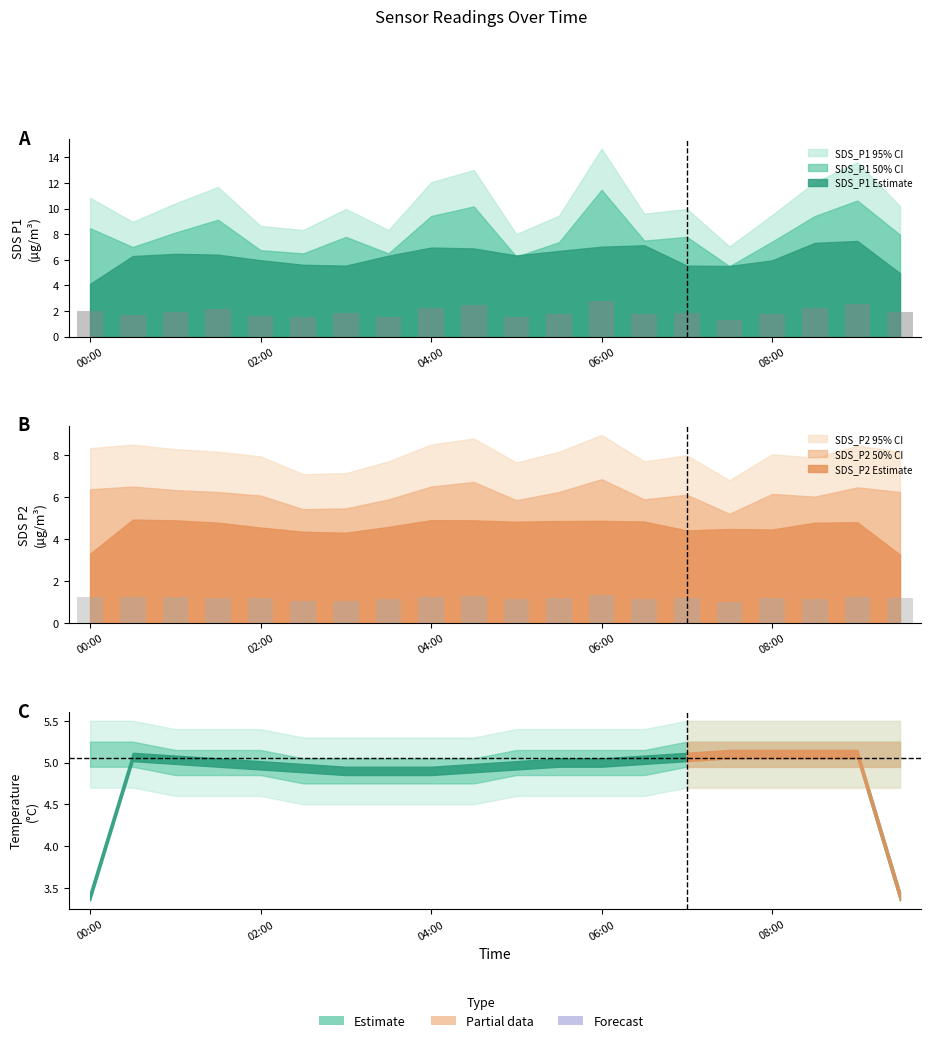

What is the label of the 1st bar from the left?

00:00